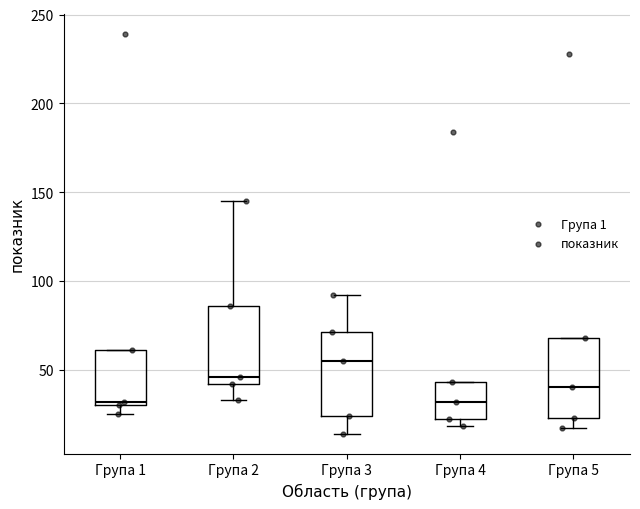

Reading left to right, transcribe this box plot: for each box, give where its median line is, the range the box spans, and where its two whiskers end, as read against the y-axis. The values are not printed on the chart, so give them approximately, as read against the axis.

Група 1: median 30 (just above the box's lower edge), box 30 to 60, whiskers 25 to 60
Група 2: median 45, box 40 to 85, whiskers 35 to 145
Група 3: median 55, box 25 to 70, whiskers 15 to 90
Група 4: median 30, box 20 to 45, whiskers 20 (just below the box's lower edge) to 45
Група 5: median 40, box 25 to 70, whiskers 15 to 70